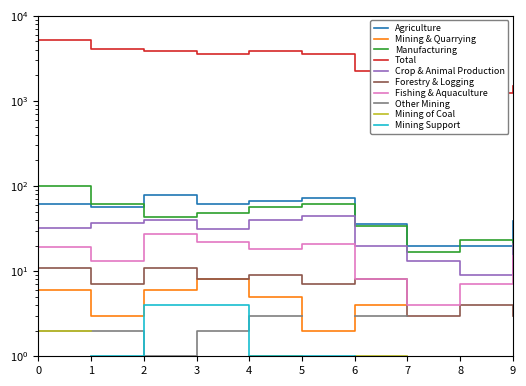

What is the minimum value for Crop & Animal Production?

9